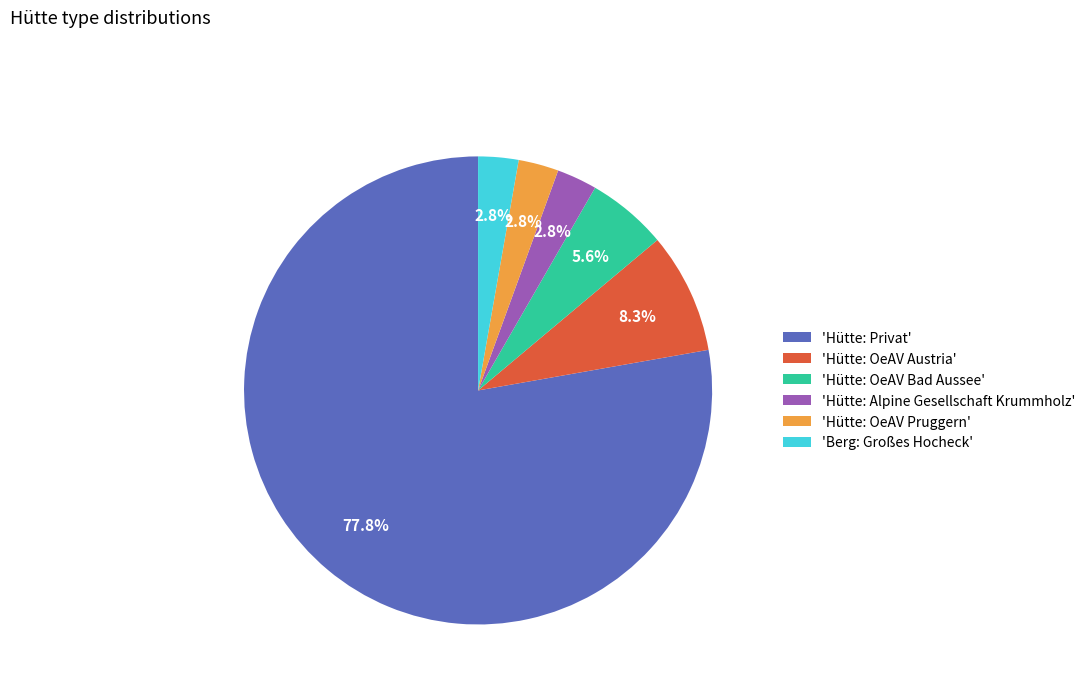

Do 'Hütte: OeAV Austria' and 'Berg: Großes Hocheck' together represent more than half of the pie?

No